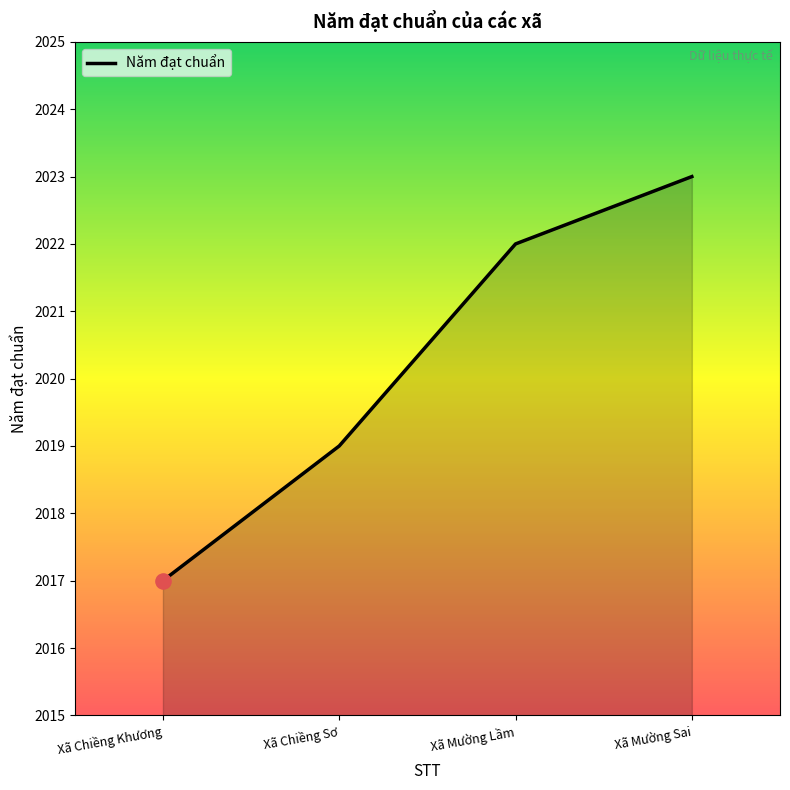

What is the change in value from Xã Mường Lầm to Xã Mường Sai?

+1